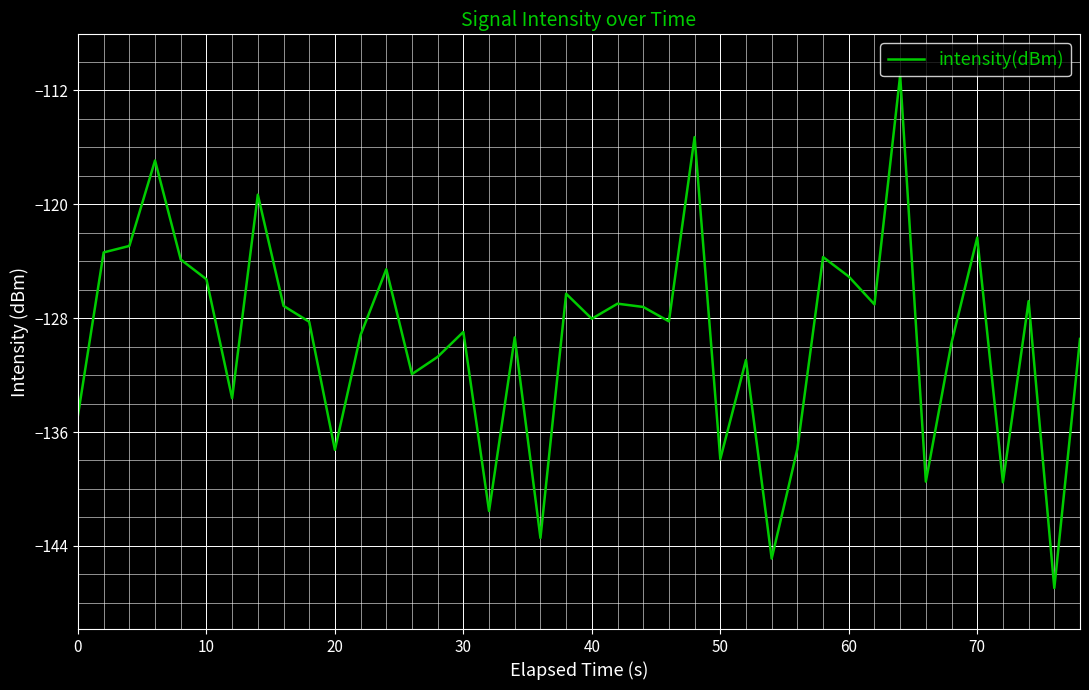

What is the smallest value displayed?

-147.0